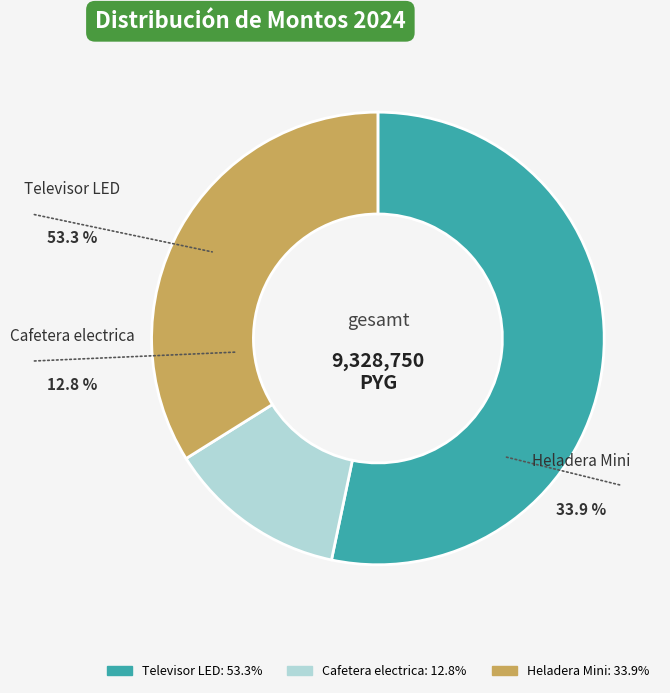

True or false: Cafetera electrica accounts for 13% of the total.

True